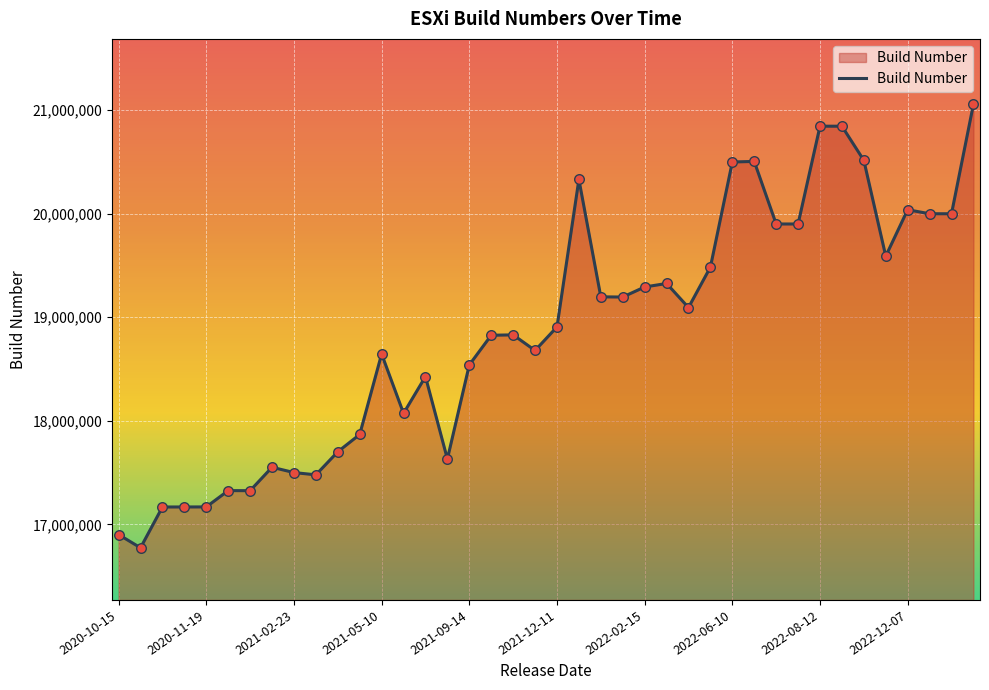

What is the minimum value shown in the chart?

16773714